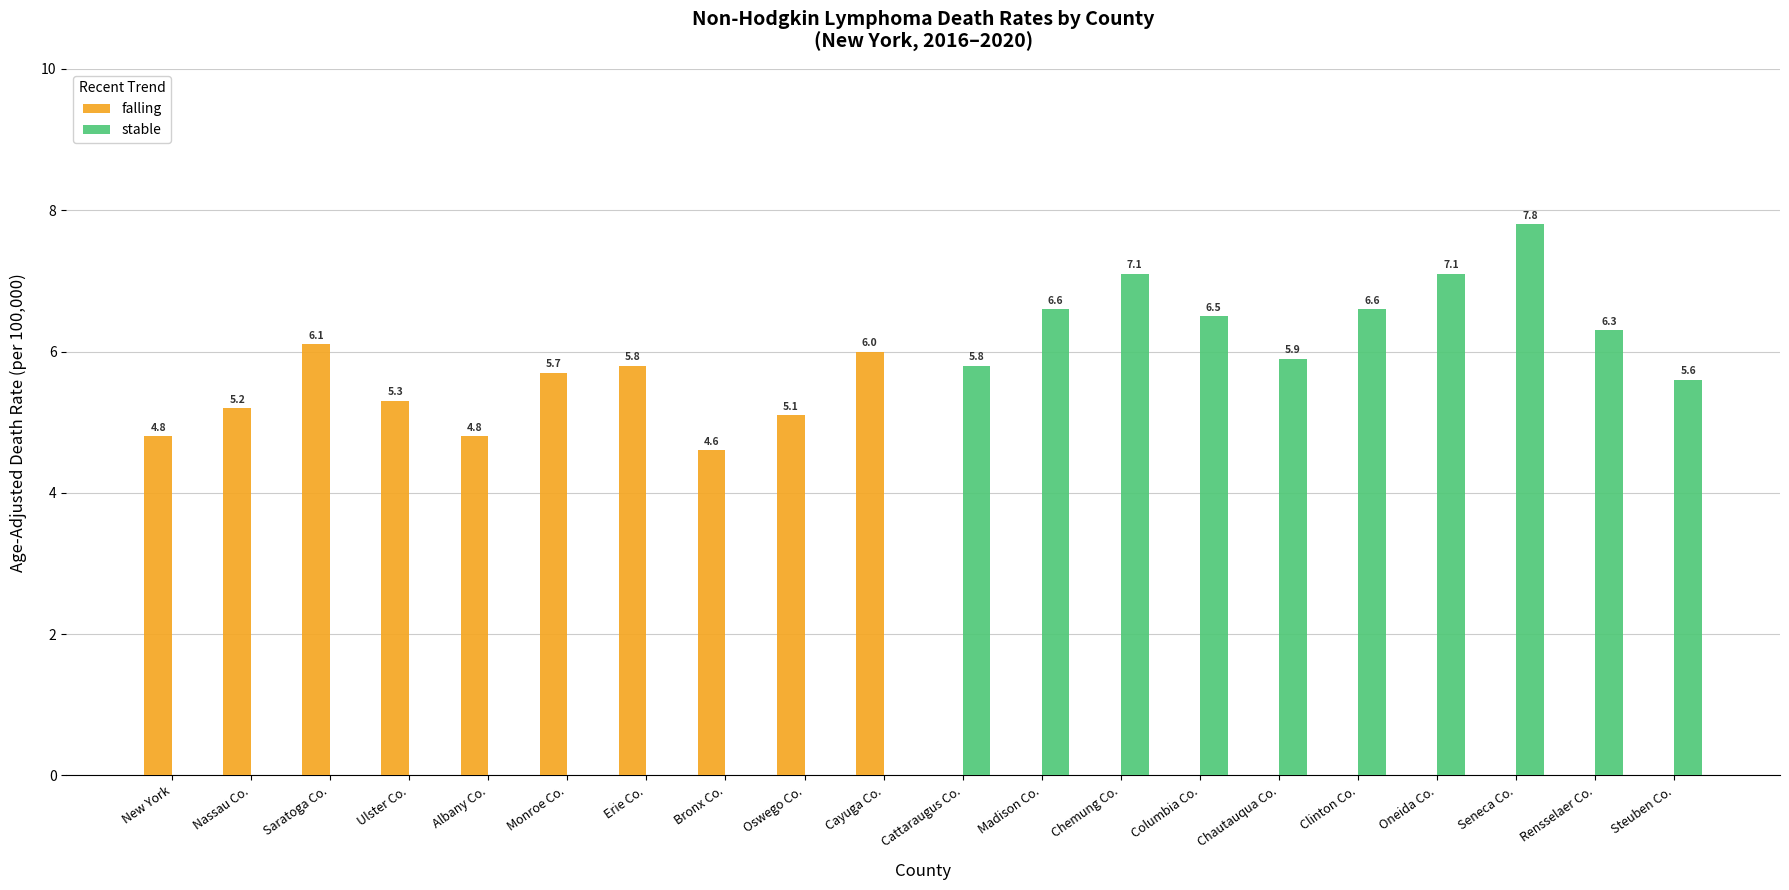

Are the bars horizontal?

No